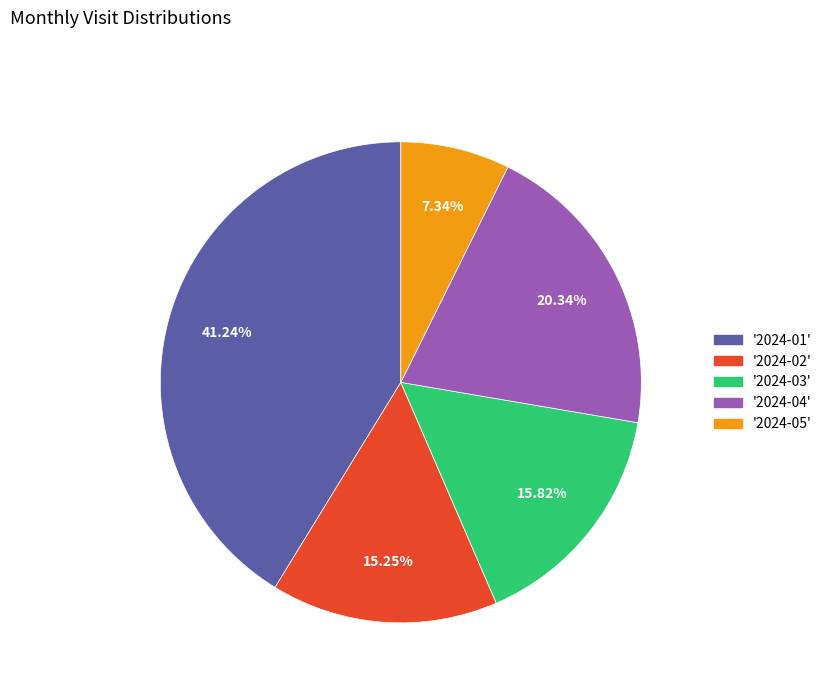

Is the sum of '2024-05' and '2024-04' greater than half?

No